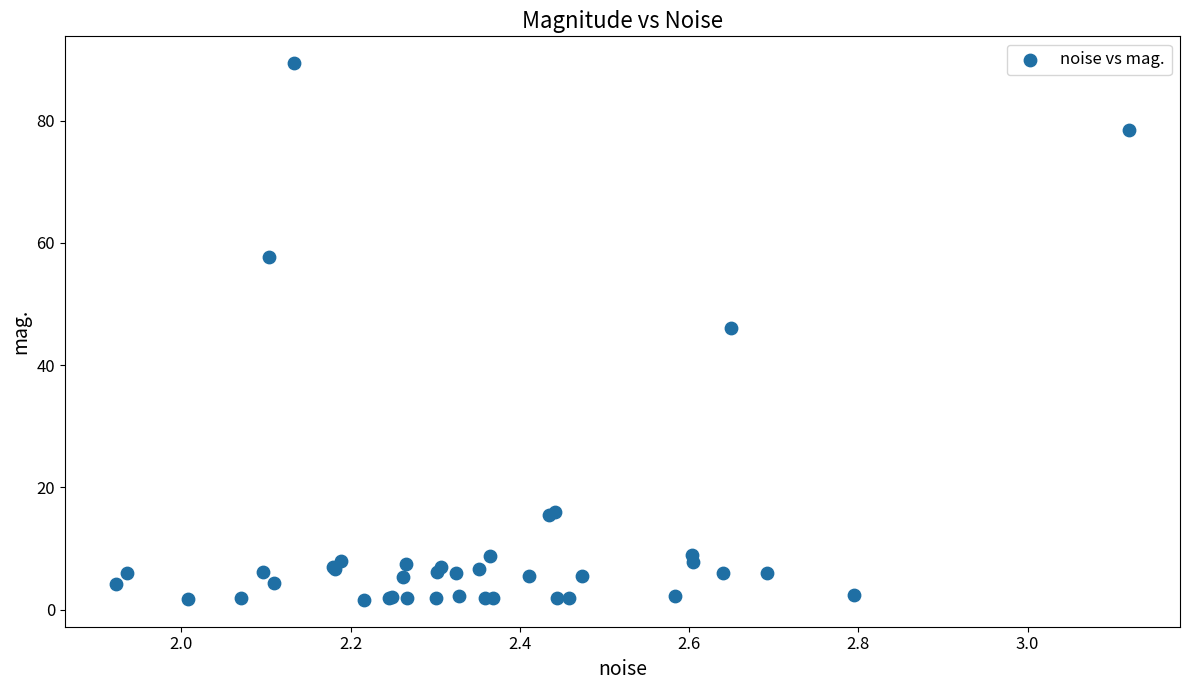

What Y value in the scatter plot is closest to 45?

46.1